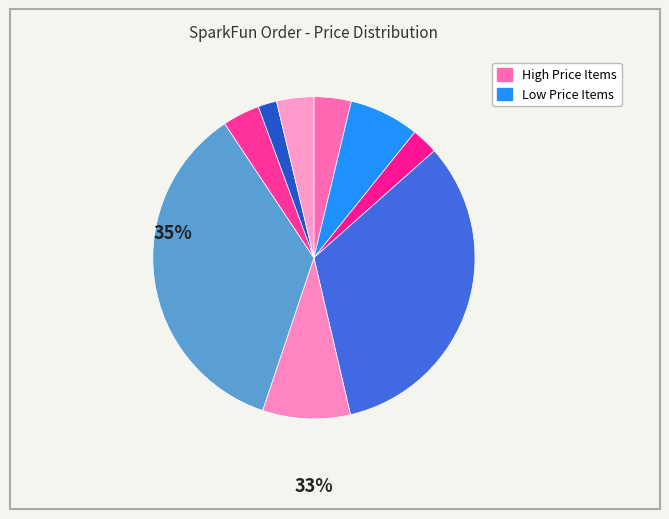

Is there a majority slice in this chart?

No